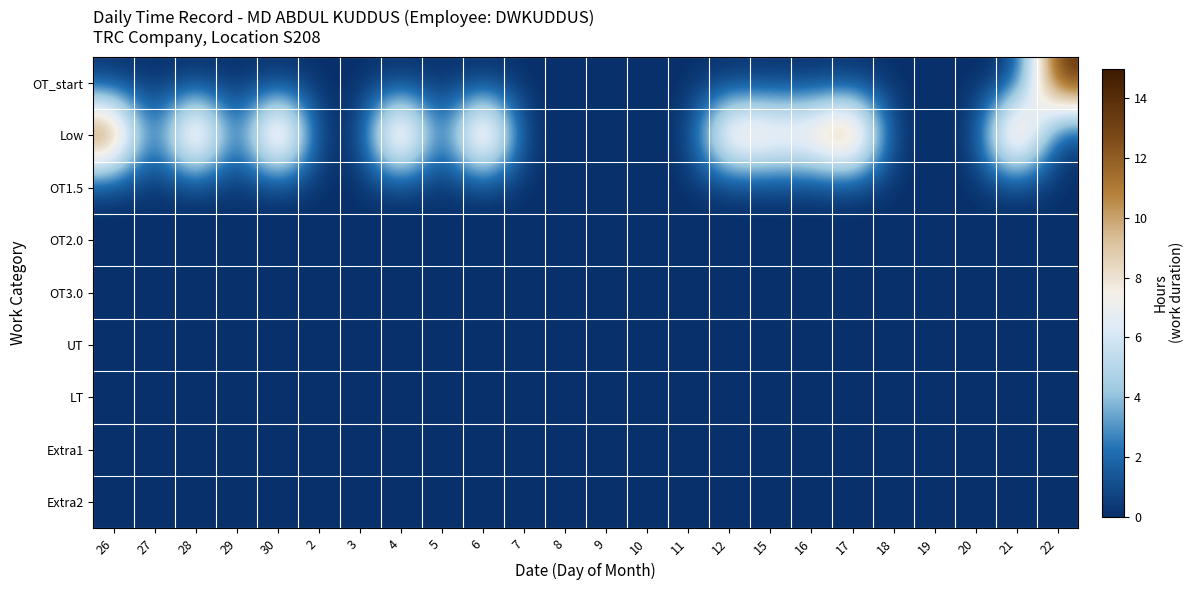

List the series in order of their peak value, highest first.

Low, OT_start, OT1.5, OT2.0, OT3.0, UT, LT, Extra1, Extra2